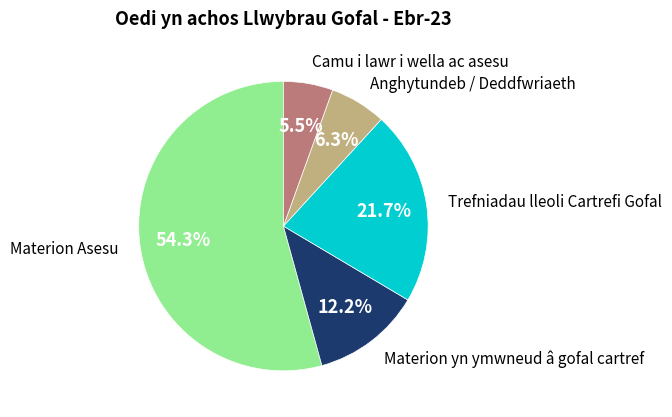

Is there any slice that represents more than half of the pie?

Yes